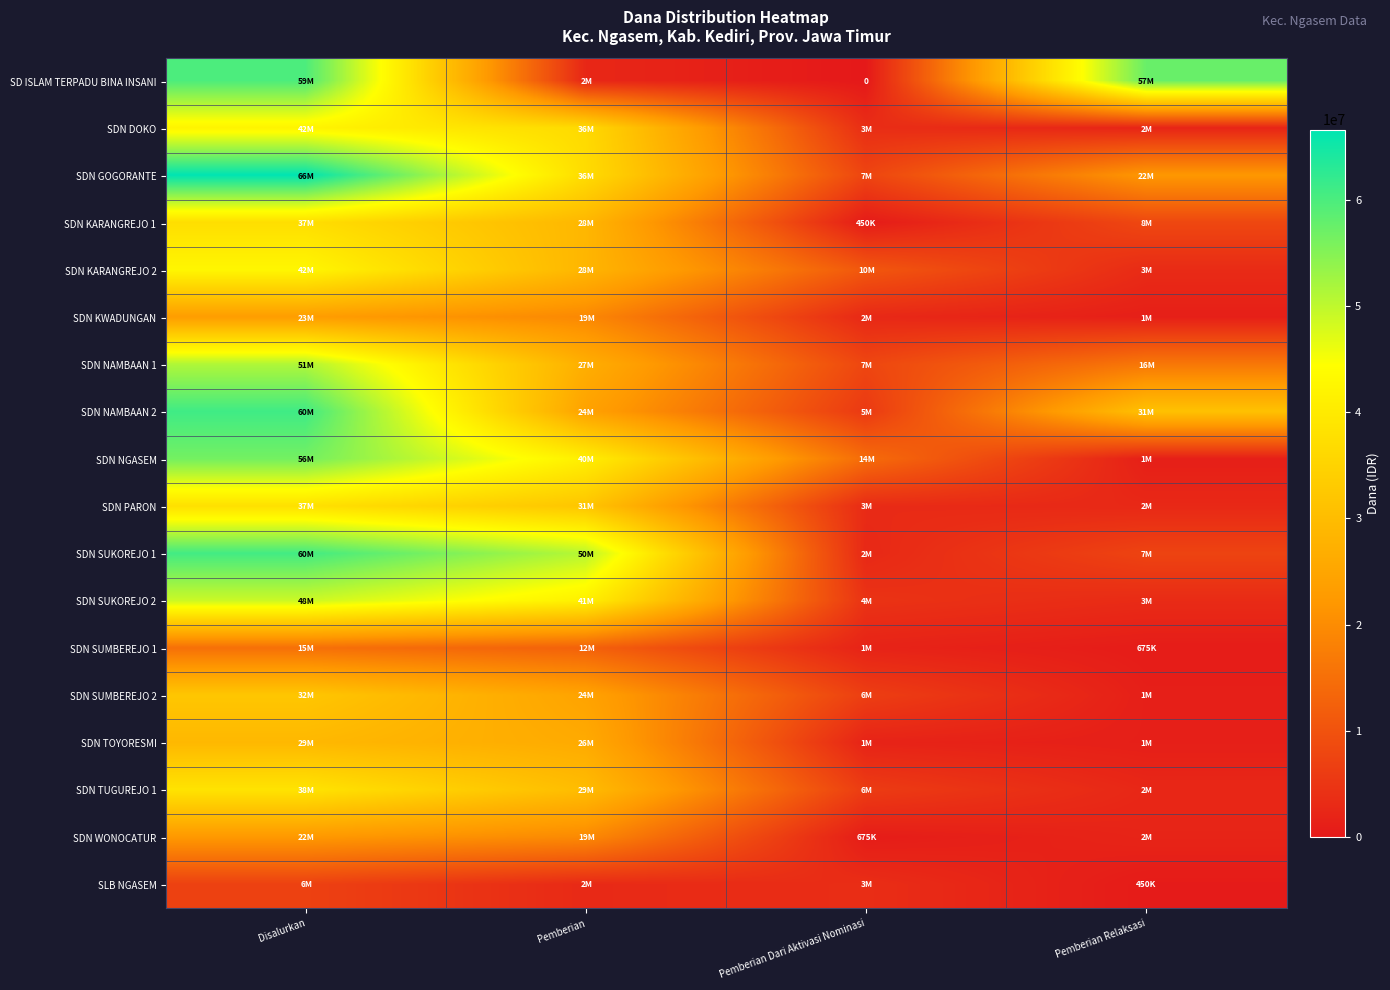

What is the spread (max minus min) of values at Pemberian?

48150000